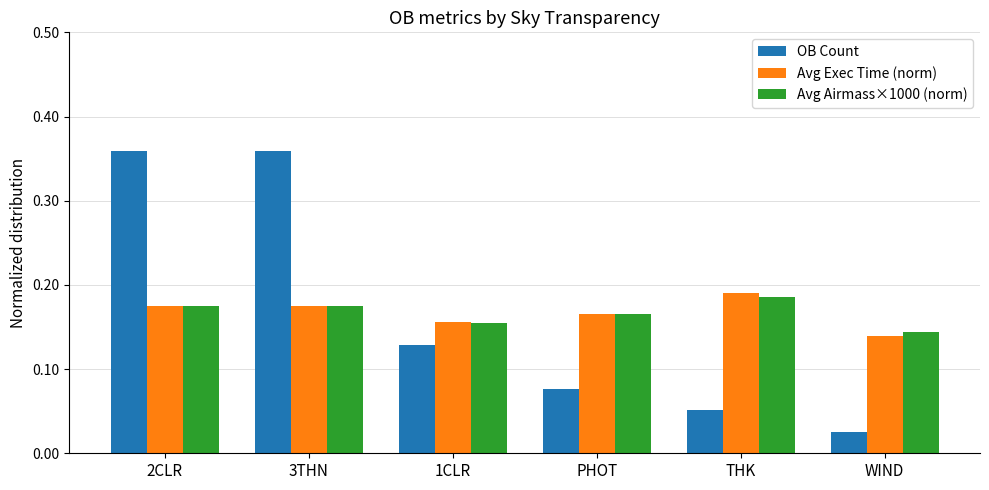

List the series in order of their peak value, highest first.

OB Count, Avg Exec Time (norm), Avg Airmass×1000 (norm)